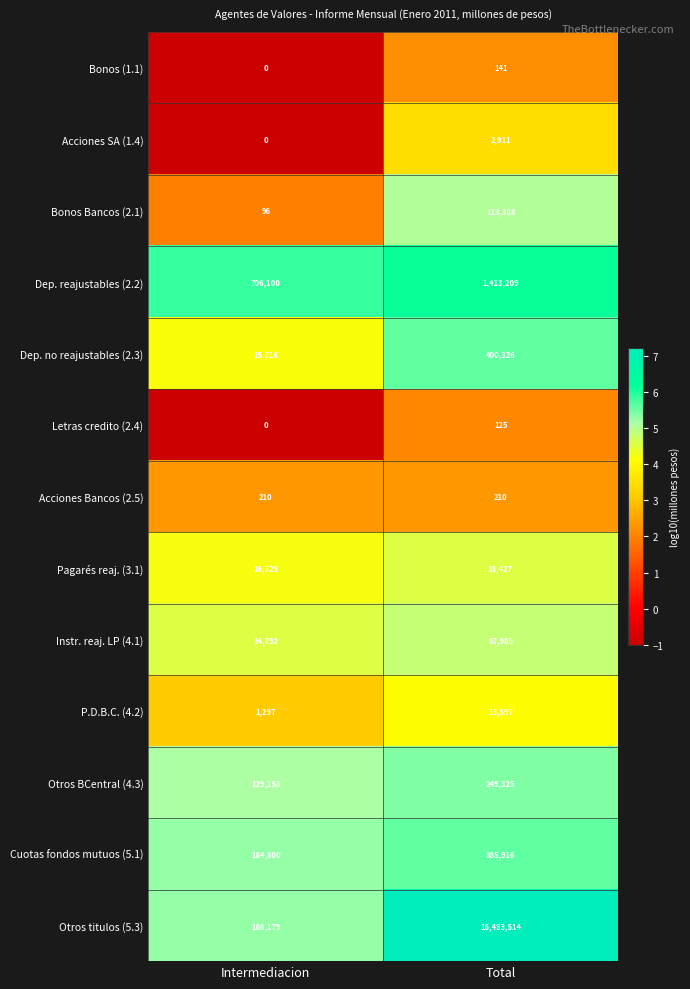

Which category has the lowest value across all series?

Intermediacion